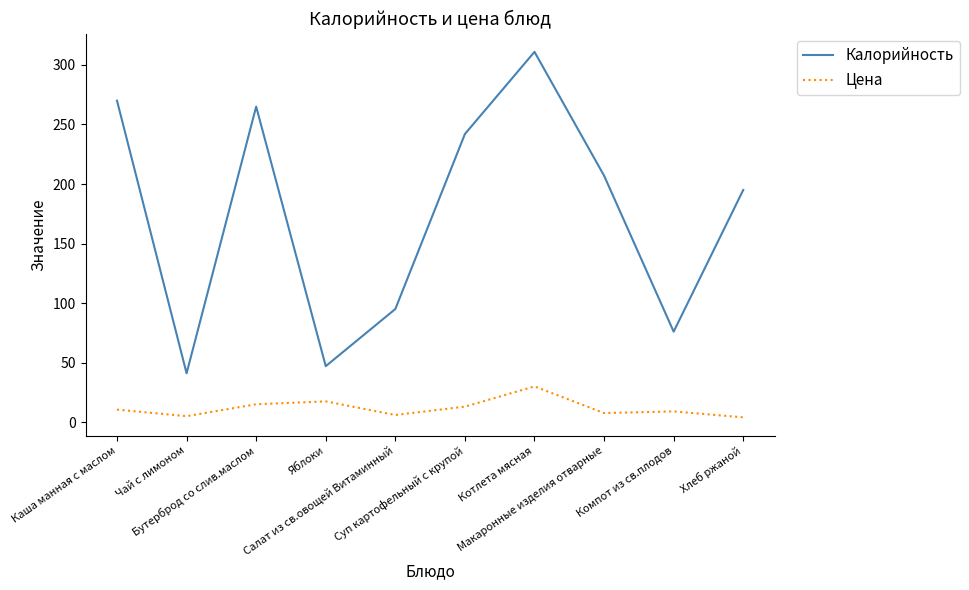

Which series has the largest total across all categories?

Калорийность